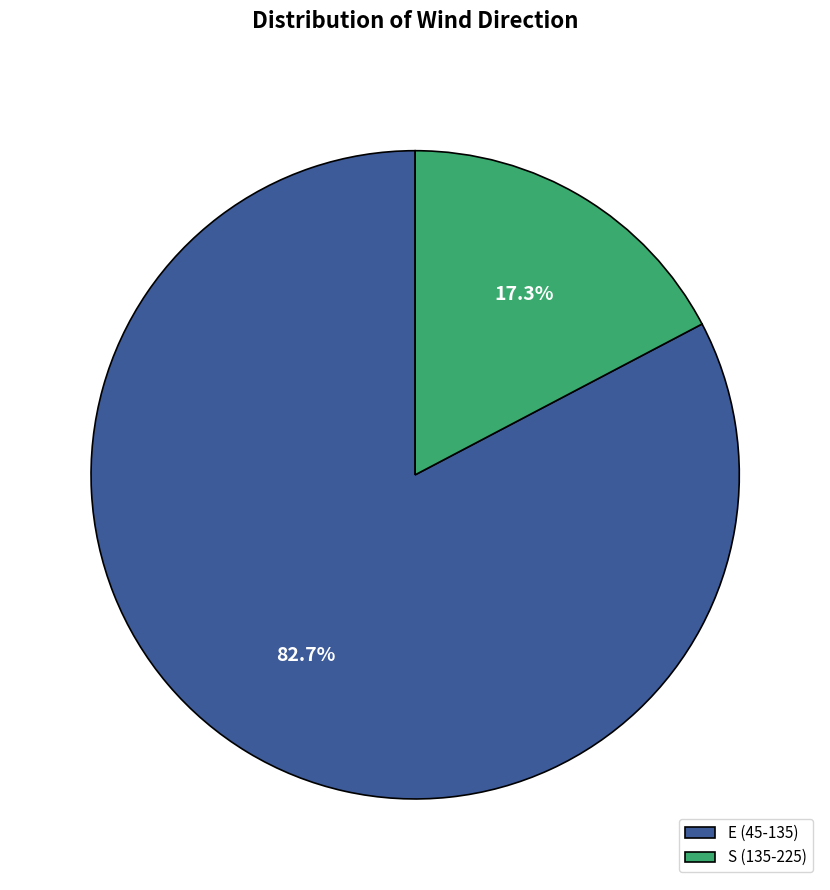

What is the smallest slice in the pie chart?

S (135-225)